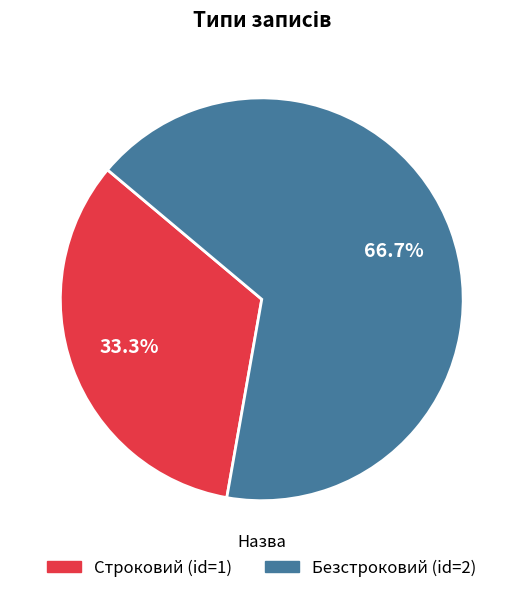

To the nearest percent, what portion does Строковий represent?

33%